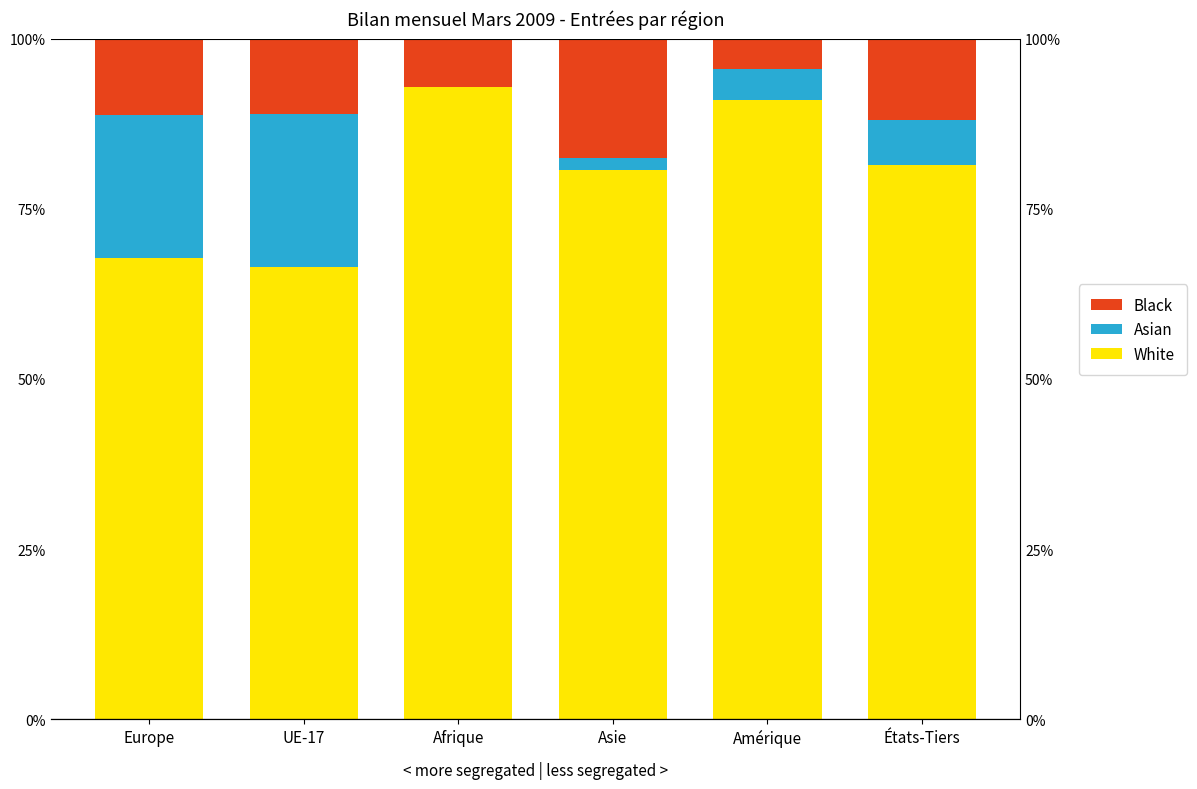

How many groups of bars are there?

6